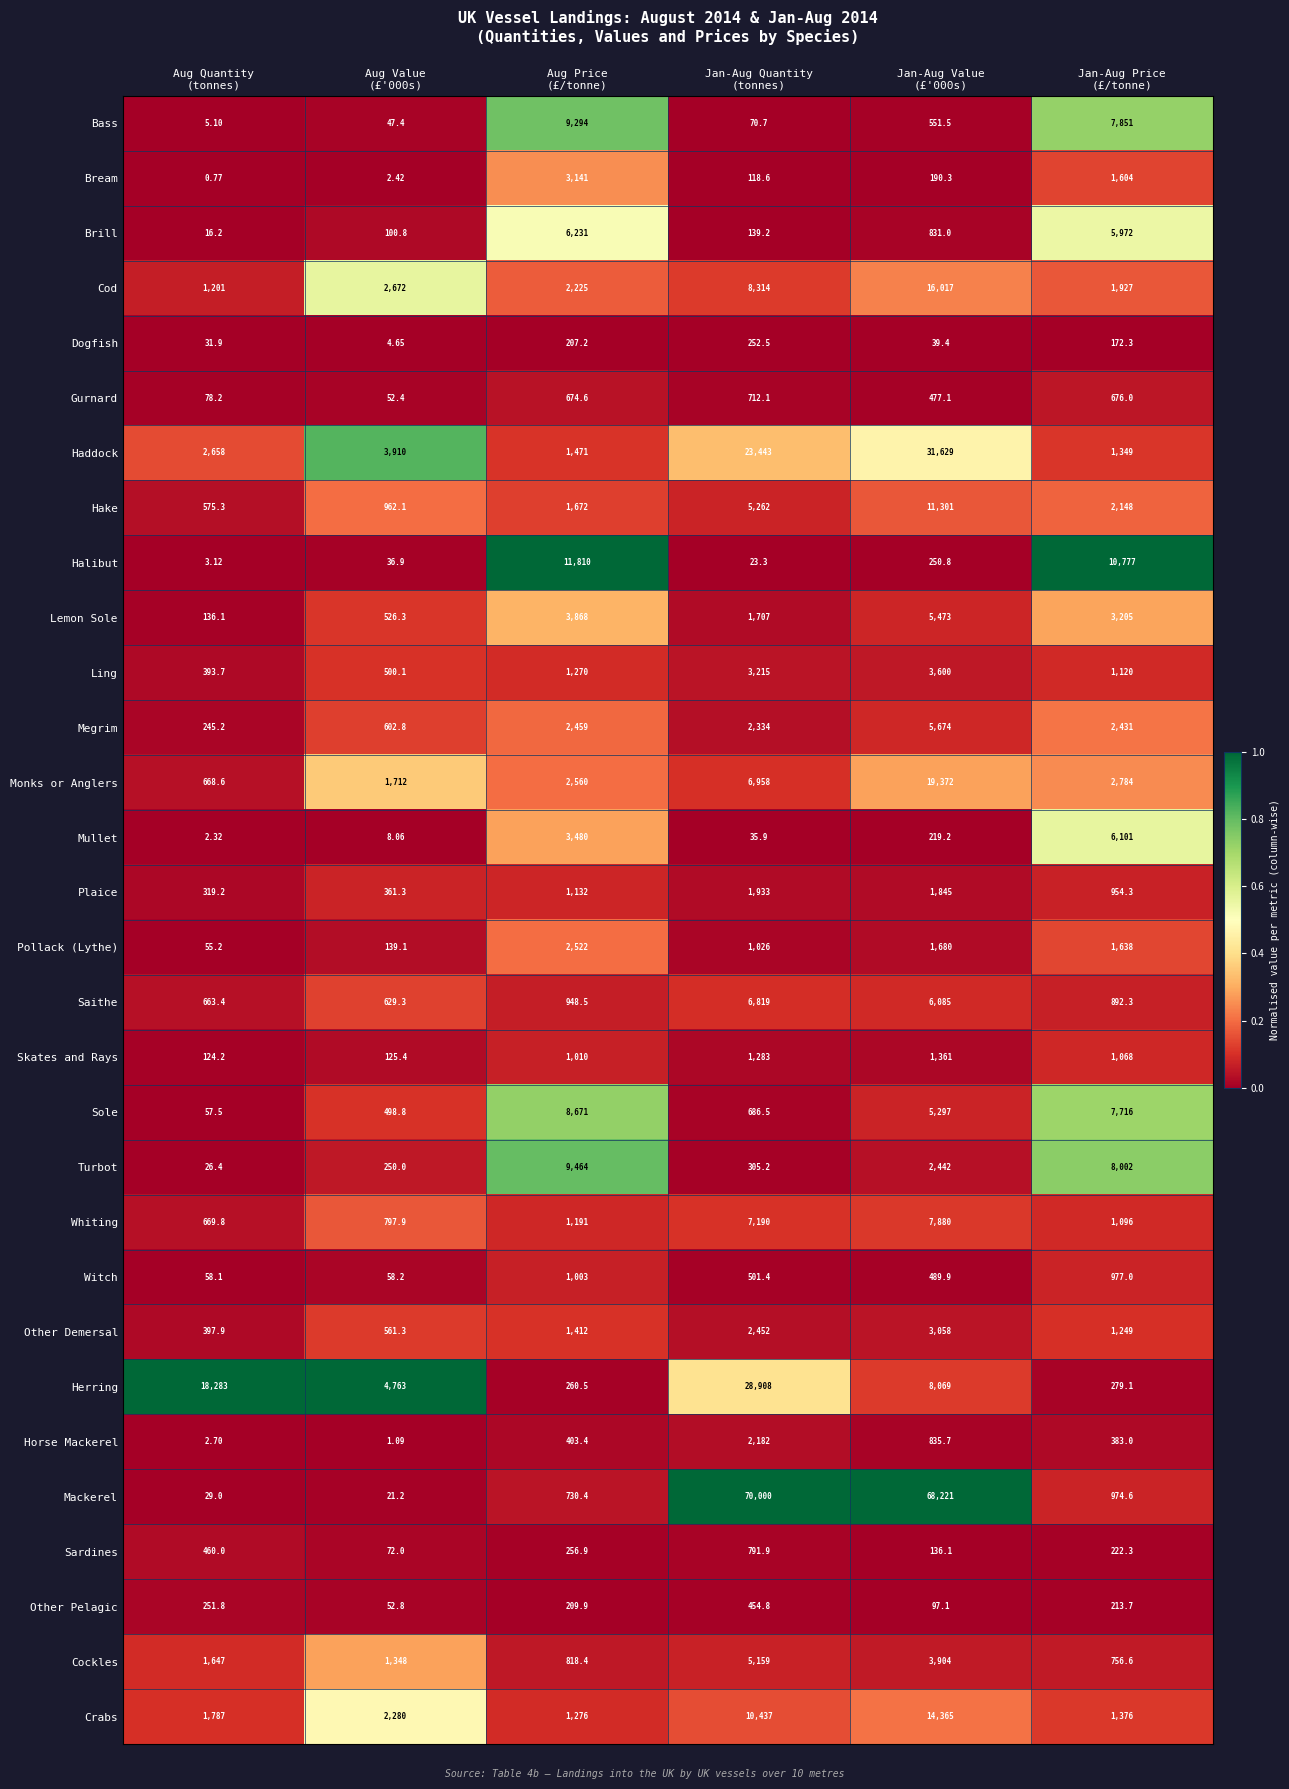

Which series has the largest range (max minus min)?

Mackerel